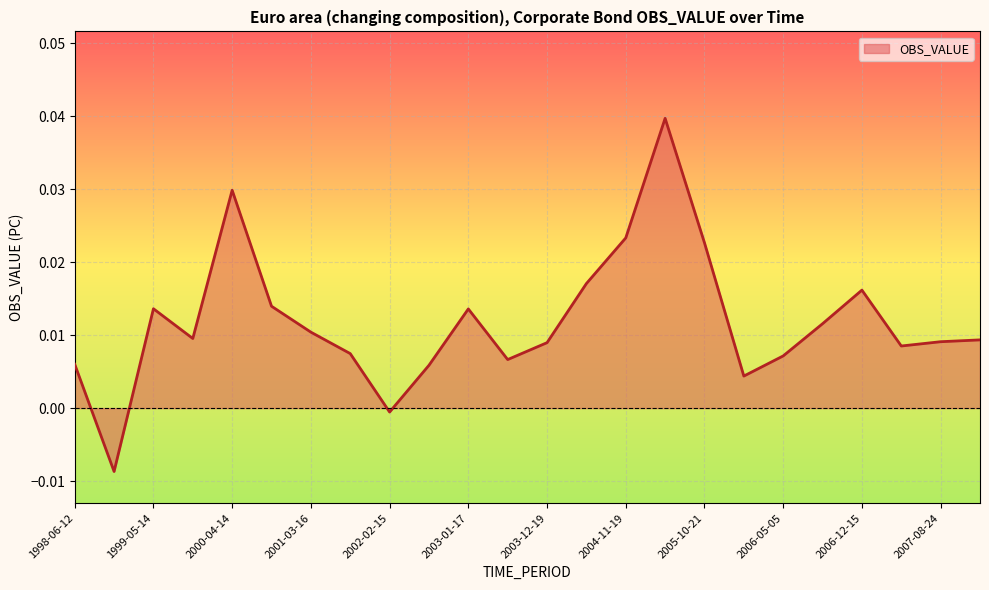

Reading left to right, what are all the values shown in this chart?

1998-06-12=0.0	1998-11-27=-0.0	1999-05-14=0.0	1999-10-29=0.0	2000-04-14=0.0	2000-09-29=0.0	2001-03-16=0.0	2001-08-31=0.0	2002-02-15=-0.0	2002-08-02=0.0	2003-01-17=0.0	2003-07-04=0.0	2003-12-19=0.0	2004-06-04=0.0	2004-11-19=0.0	2005-05-06=0.0	2005-10-21=0.0	2006-04-07=0.0	2006-05-05=0.0	2006-09-22=0.0	2006-12-15=0.0	2007-03-09=0.0	2007-08-24=0.0	2007-12-14=0.0